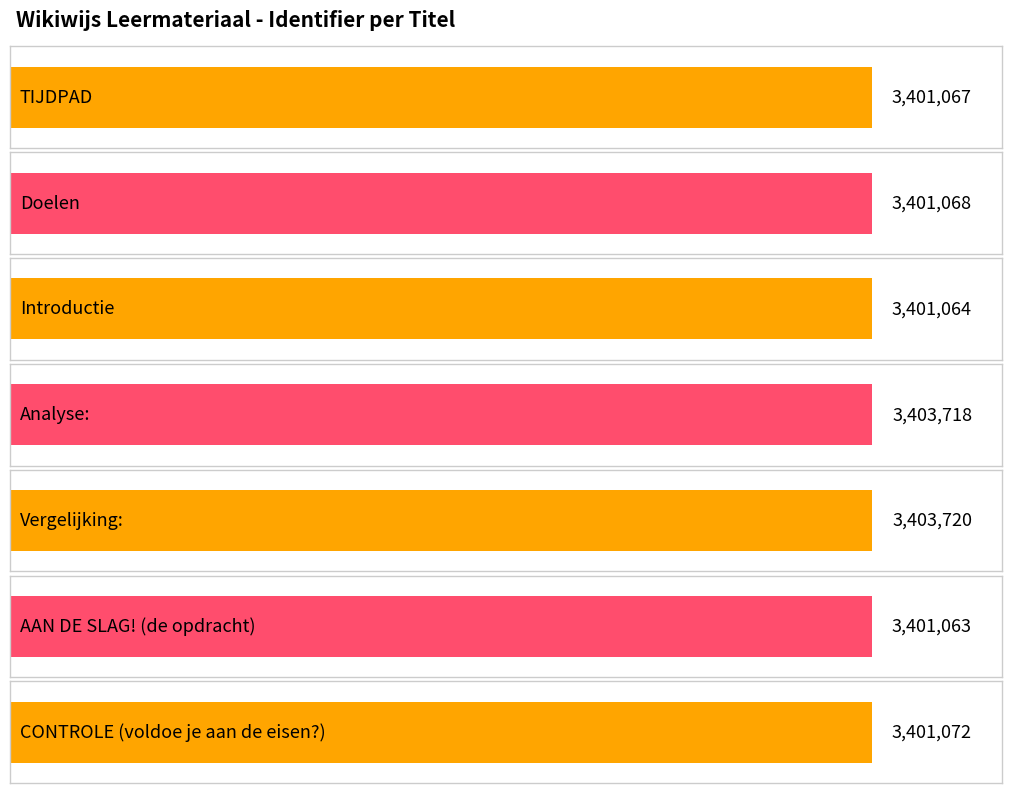

What is the label of the 4th bar from the right?

Analyse: